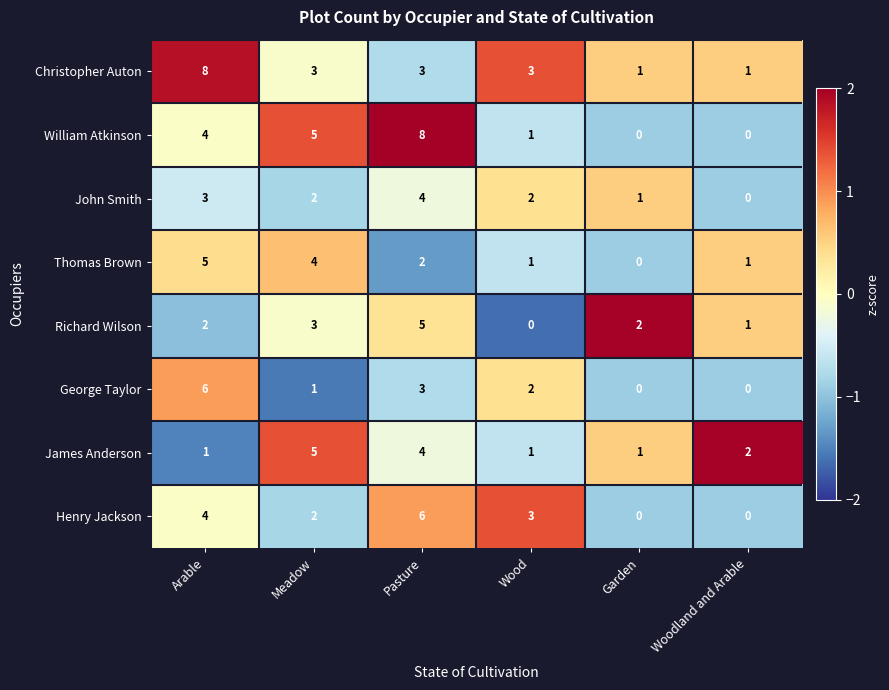

Between Pasture and Wood, which series saw the biggest shift?

William Atkinson